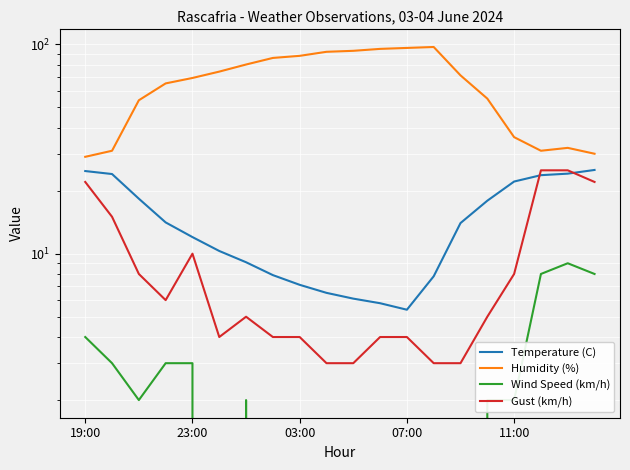

What is the difference between the second highest and minimum values in the Temperature (C) series?

19.4